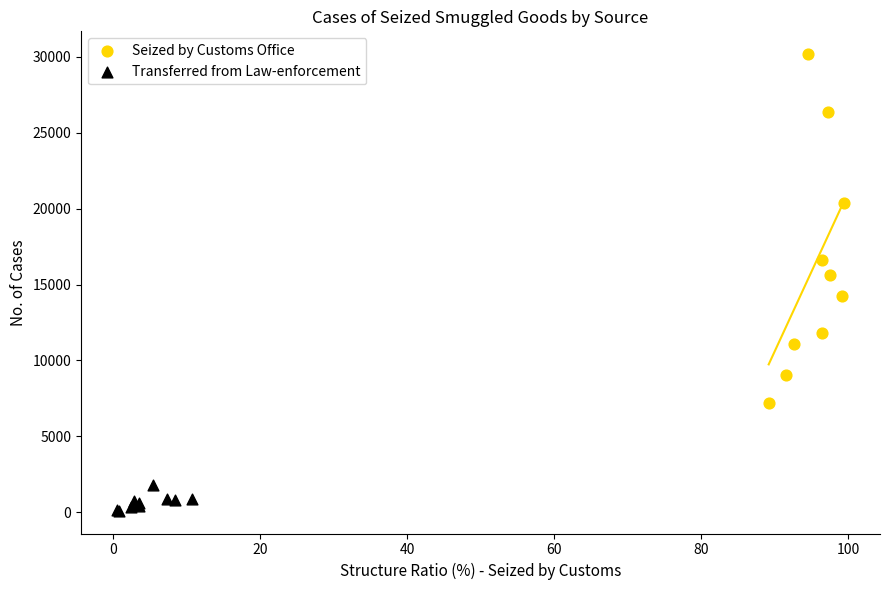

Which series has the largest Y range (max minus min)?

Seized by Customs Office